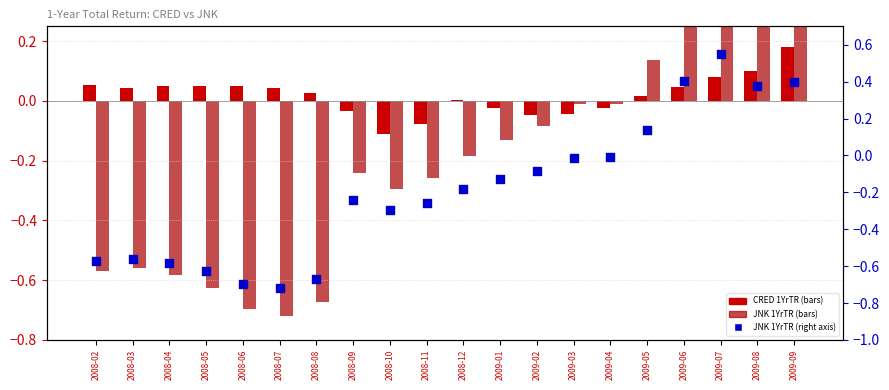

Which series contains the highest Y value?

JNK 1YrTR